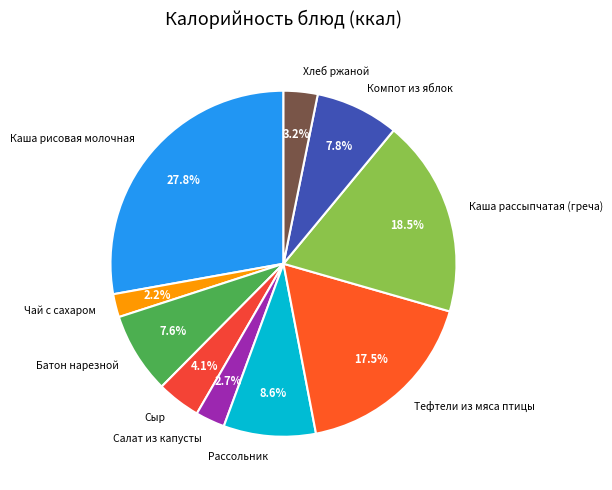

What is the ratio of the value at Хлеб ржаной to the value at Рассольник?

0.4